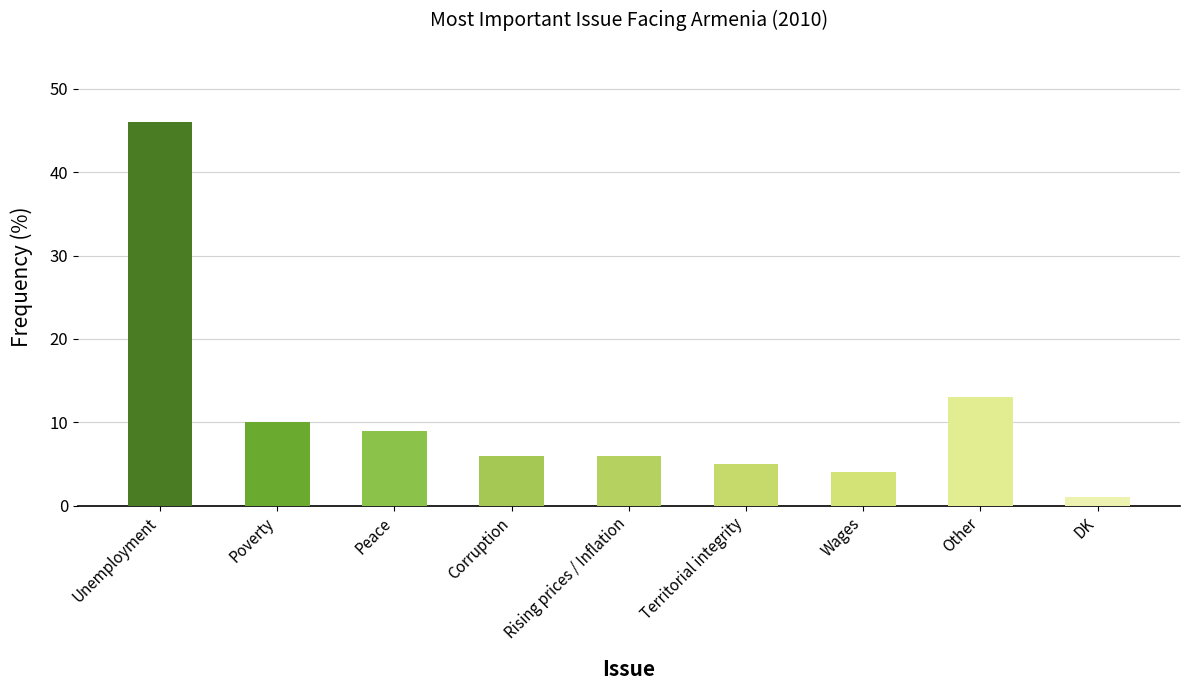

What is the value of the 7th bar from the left?

4